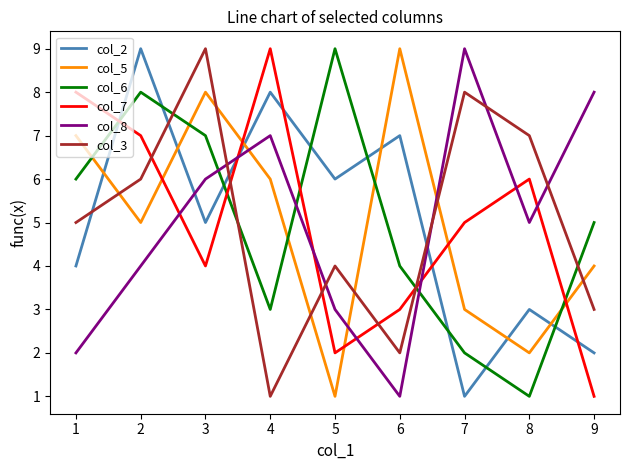

The value of col_2 at 7 is 1. True or false?

True